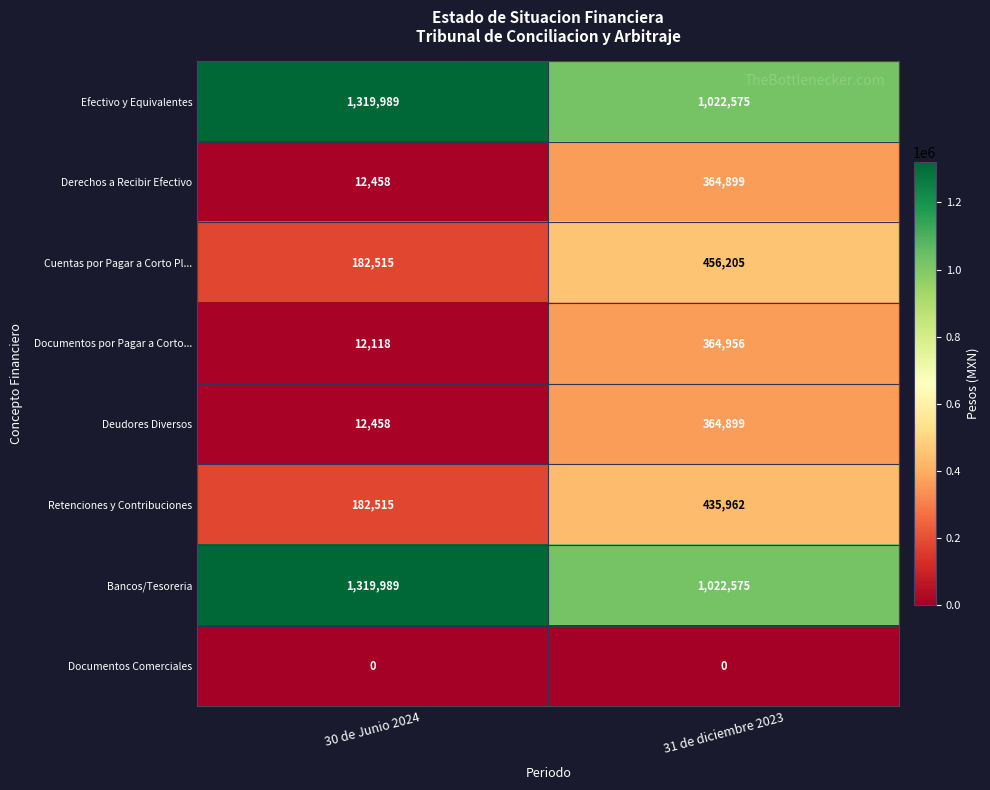

At which category is the sum across all series the highest?

31 de diciembre 2023